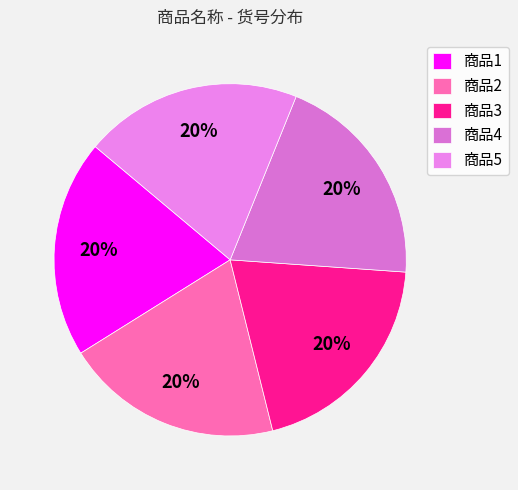

Count the number of slices in the pie.

5